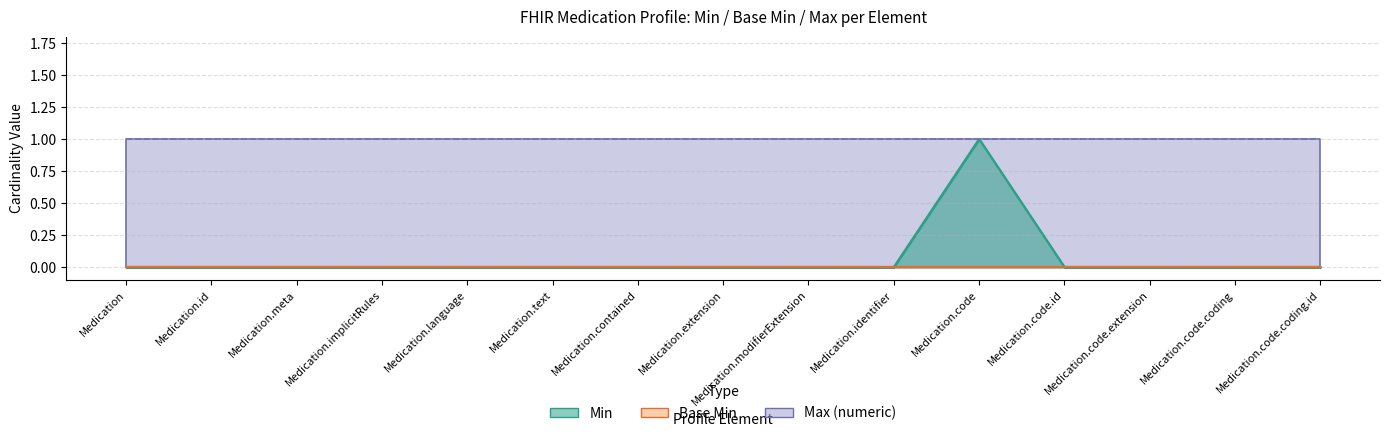

Count the number of categories in the chart.

15